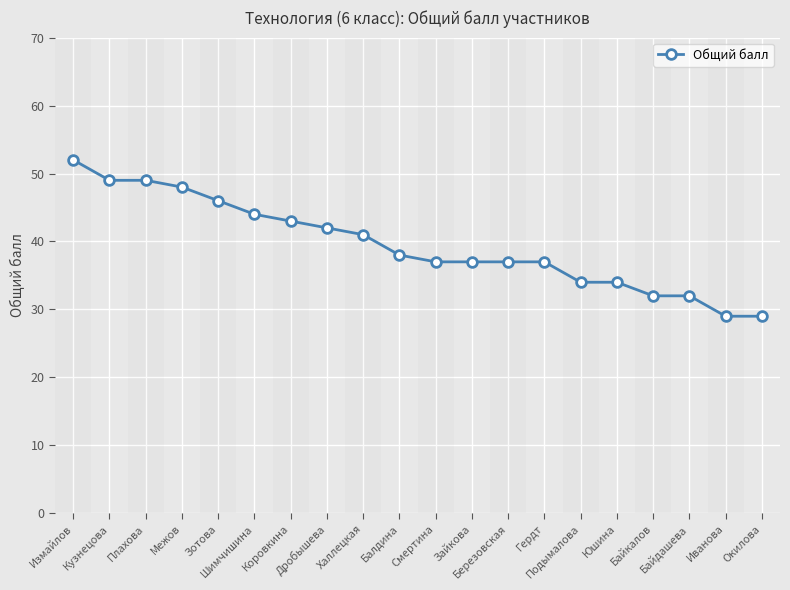

Is this an area chart (filled region under the line)?

No